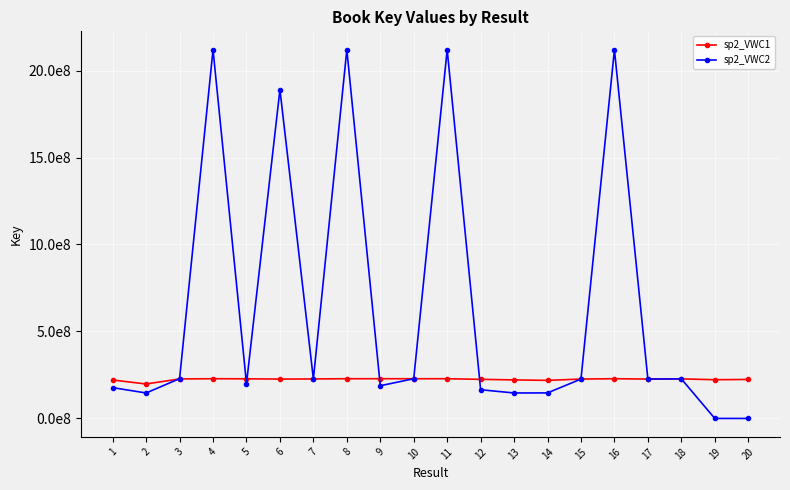

Read the sp2_VWC1 value at 6, to the nearest 50.

226383100